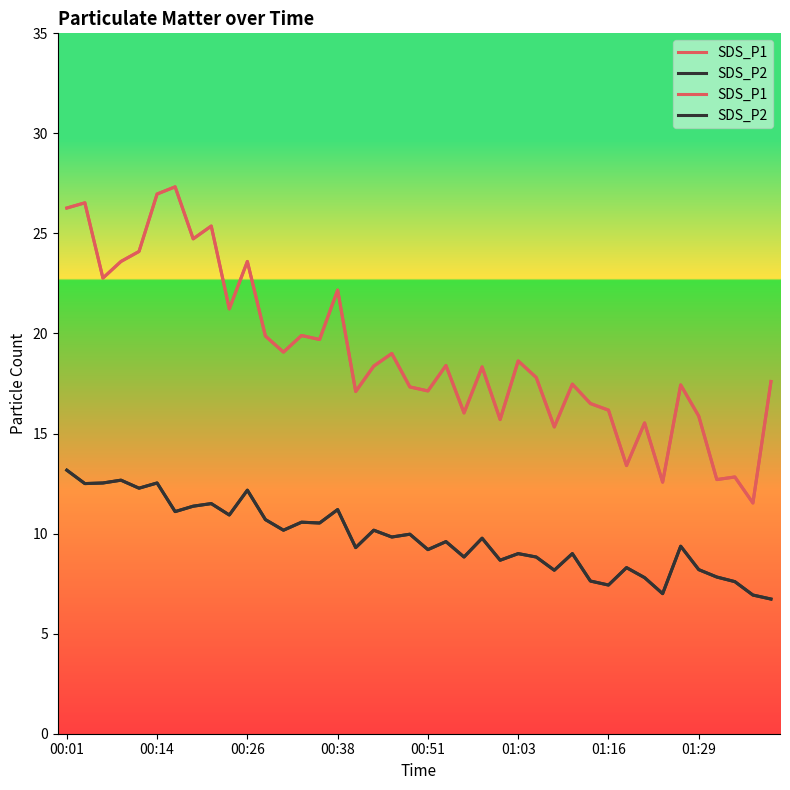

What is the maximum value for SDS_P2?

13.2